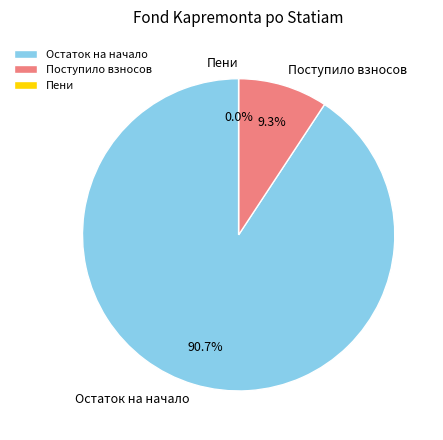

Is there a majority slice in this chart?

Yes